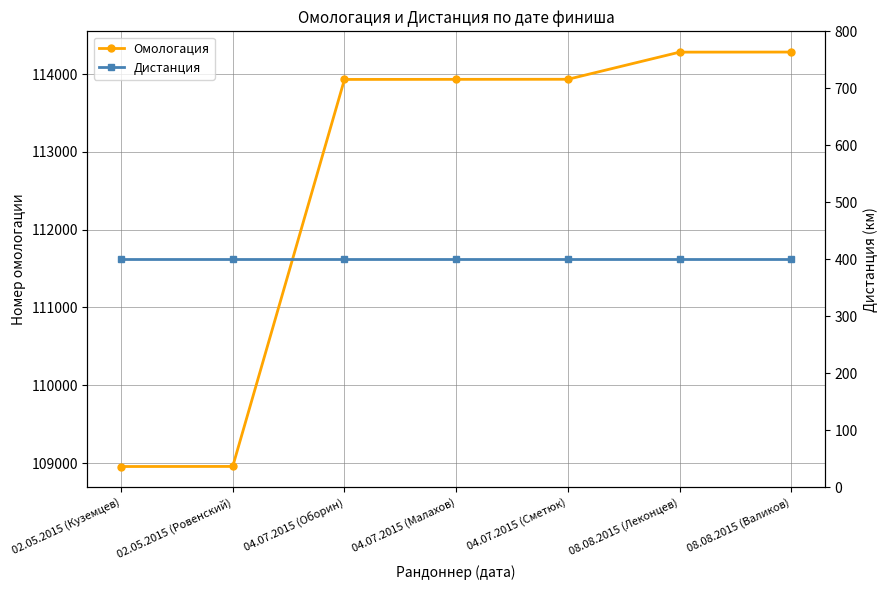

List the series in order of their overall mean, highest first.

Омологация, Дистанция